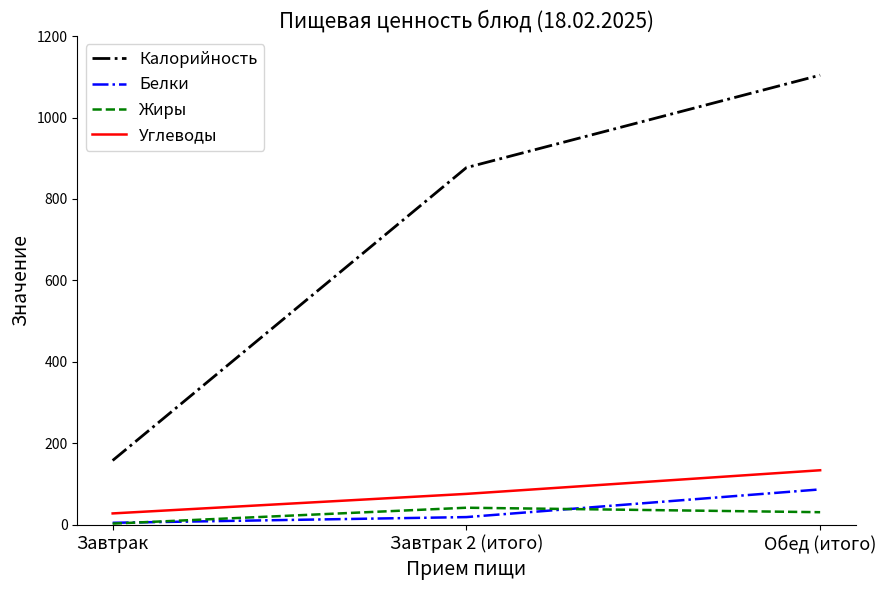

Where is Калорийность nearest to the value 631?

Завтрак 2 (итого)